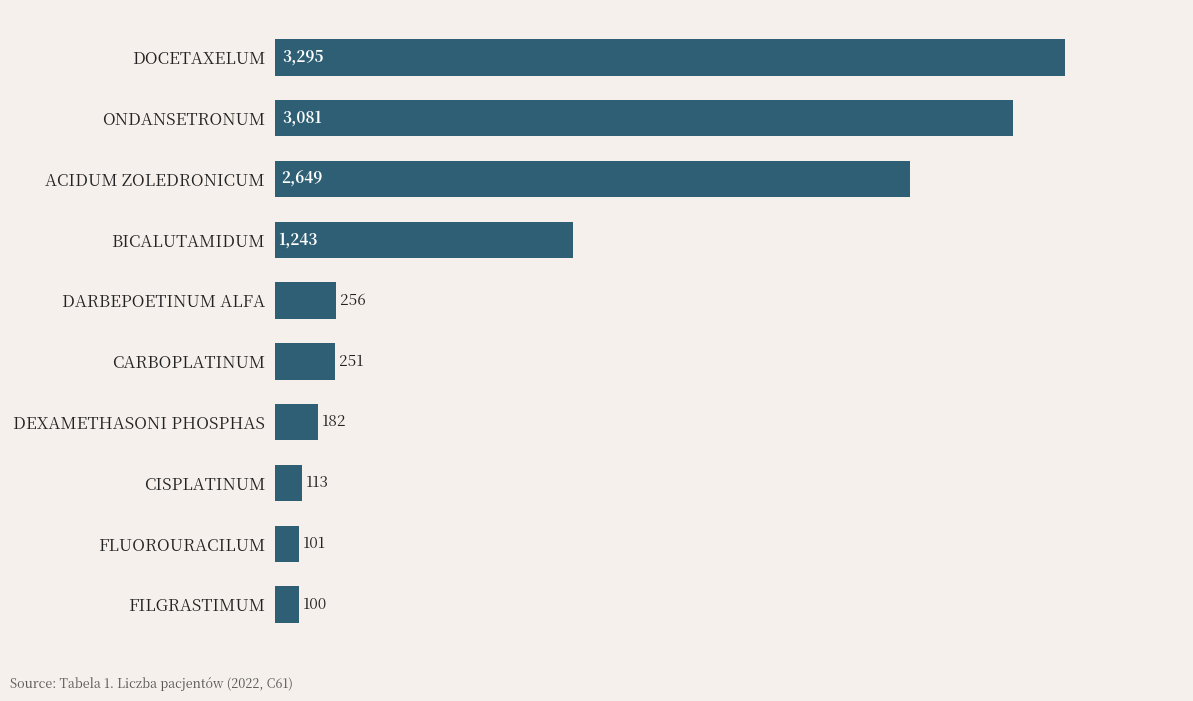

Reading bottom to top, list all the values displayed in this chart.

100	101	113	182	251	256	1243	2649	3081	3295